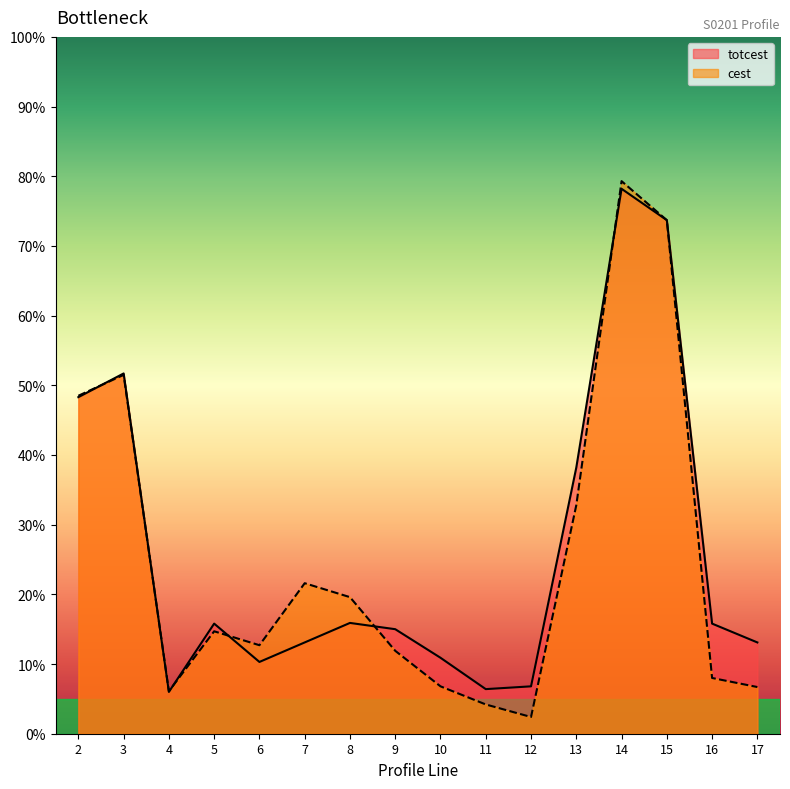

How many interior local valleys does the cest series have?

3